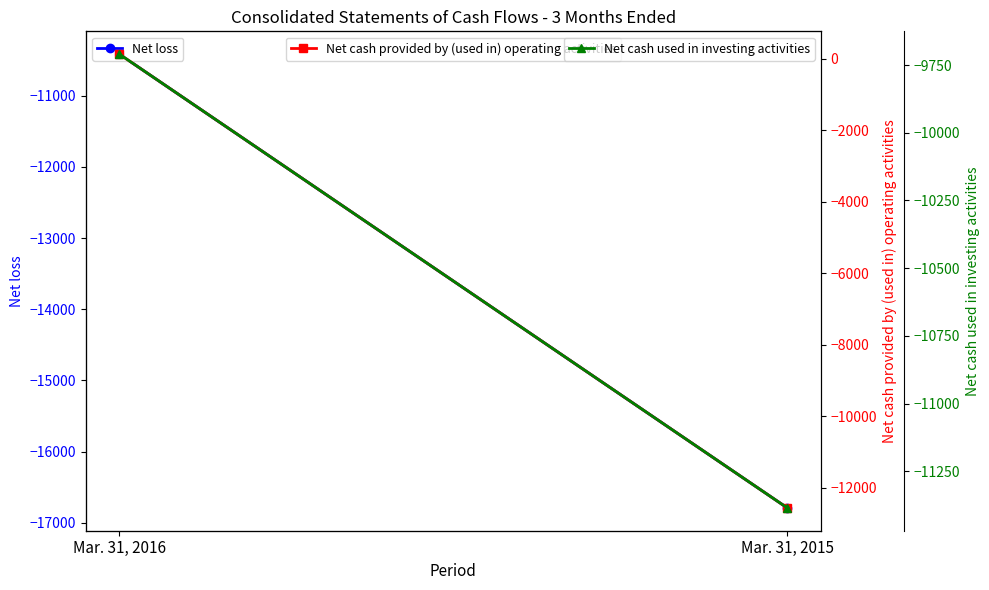

How many Net cash provided by (used in) operating activities values are between -12571 and 126?

2